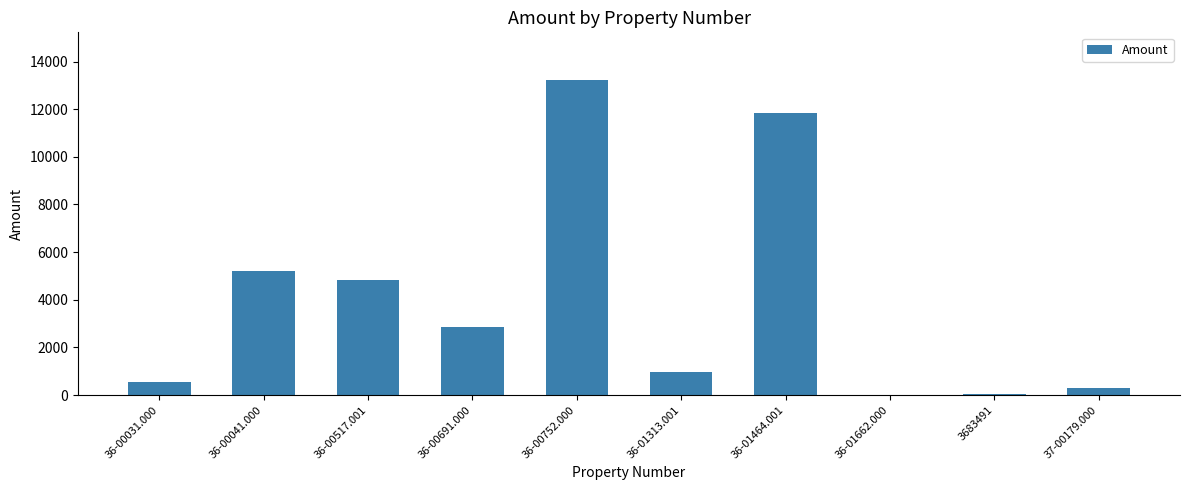

Which has a higher value, 36-01313.001 or 36-00031.000?

36-01313.001